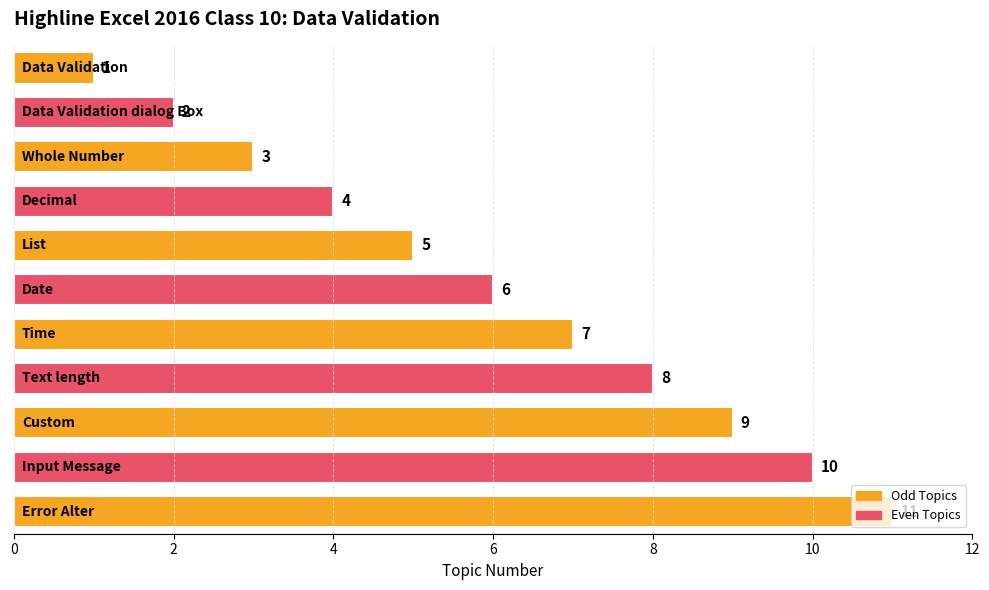

What is the value of the 1st bar from the top?

1